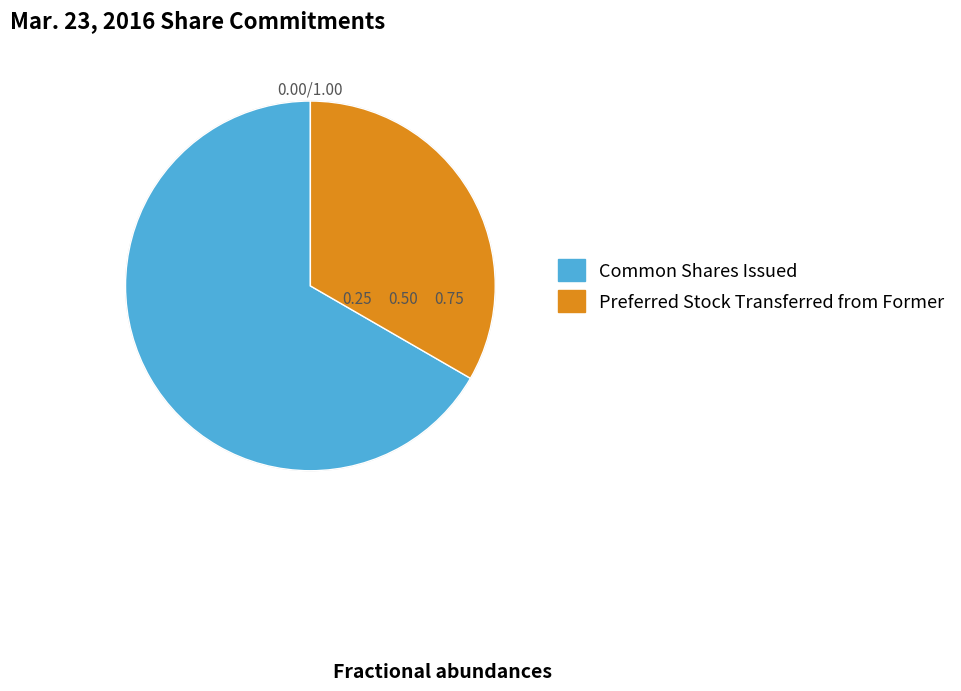

Combined, do Preferred Stock Transferred from Former and Common Shares Issued account for over 50%?

Yes